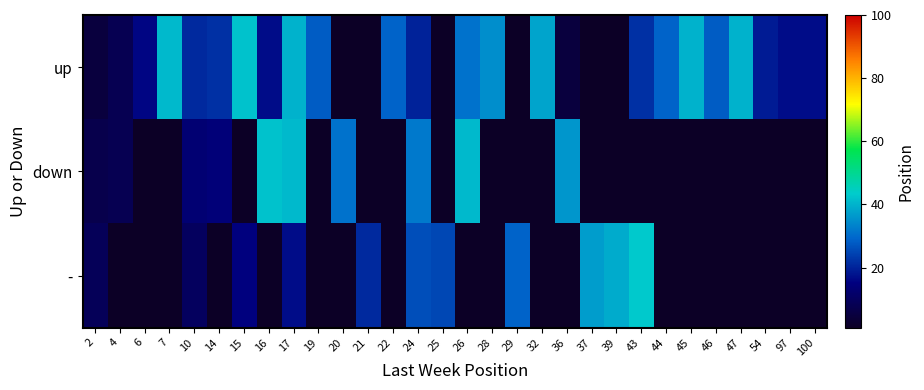

How many categories are shown in the chart?

30